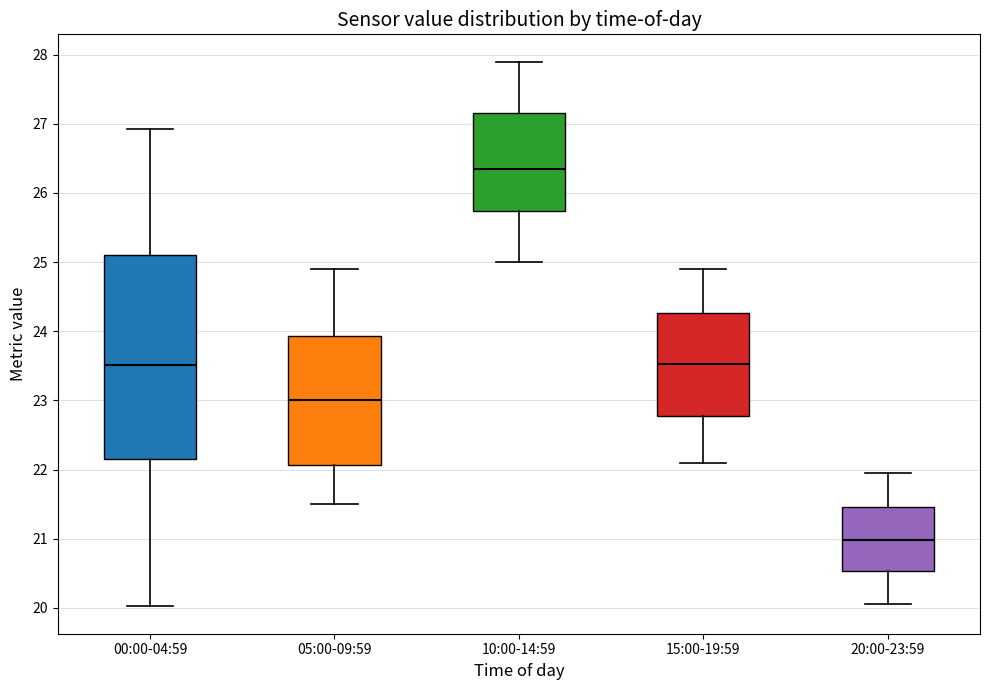

Which box has the lowest median line?

20:00-23:59